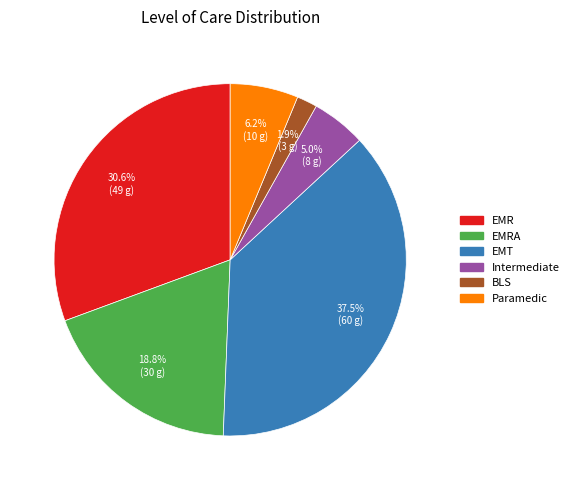

Is there any slice that represents more than half of the pie?

No